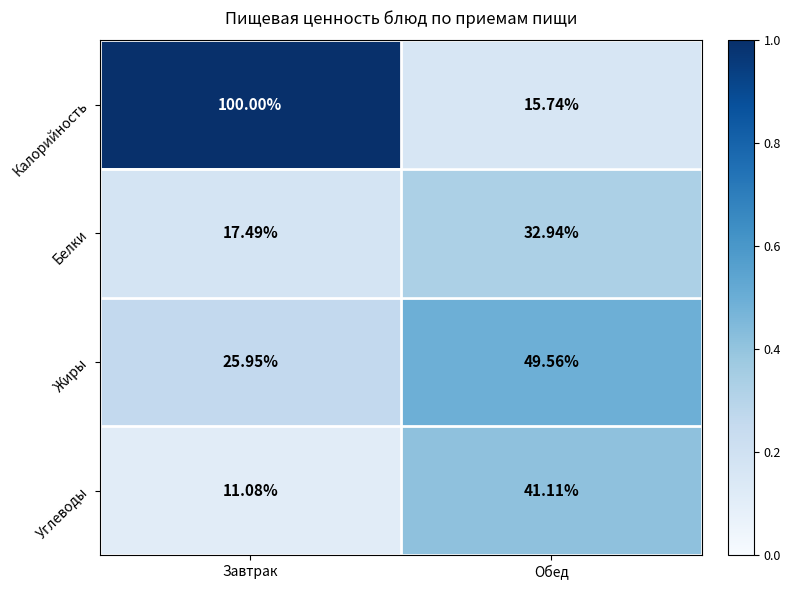

At which category is the sum across all series the highest?

Завтрак